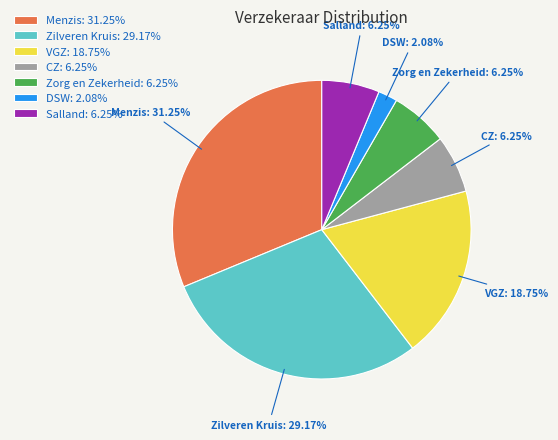

Does any single category account for the majority?

No